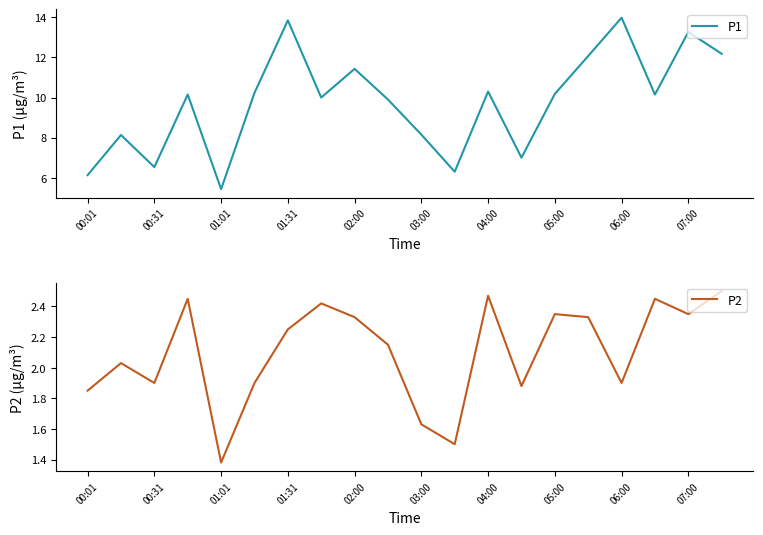

The value of P1 at 01:01 is 5.4. True or false?

True